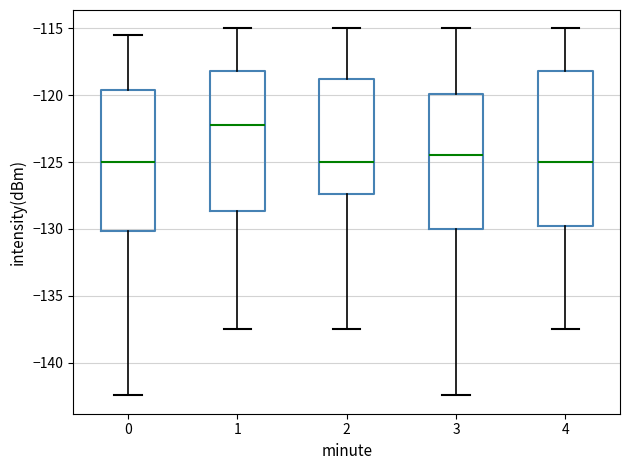

Reading left to right, transcribe this box plot: for each box, give where its median line is, the range the box spans, and where its two whiskers end, as read against the y-axis. The values are not printed on the chart, so give them approximately, as read against the axis.

0: median -125.0, box -130.0 to -119.5, whiskers -142.5 to -115.5
1: median -122.0, box -128.5 to -118.0, whiskers -137.5 to -115.0
2: median -125.0, box -127.5 to -119.0, whiskers -137.5 to -115.0
3: median -124.5, box -130.0 to -120.0, whiskers -142.5 to -115.0
4: median -125.0, box -130.0 to -118.0, whiskers -137.5 to -115.0